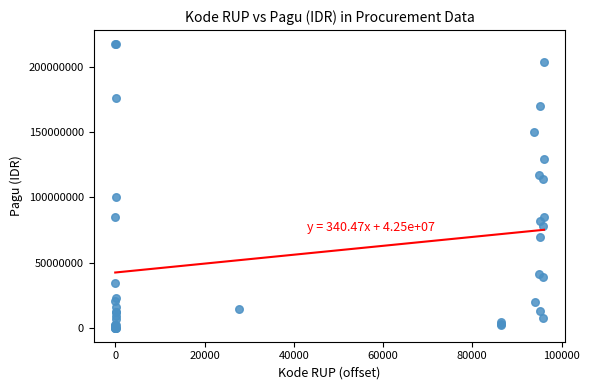

What Y value in the scatter plot is closest to 108830000?

114296000